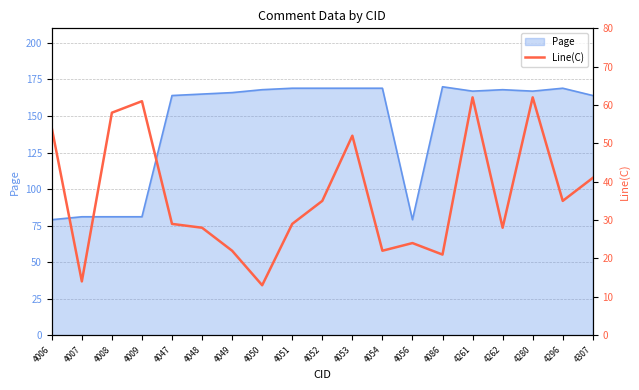

Reading left to right, extract all data points from this chart.

54	14	58	61	29	28	22	13	29	35	52	22	24	21	62	28	62	35	41